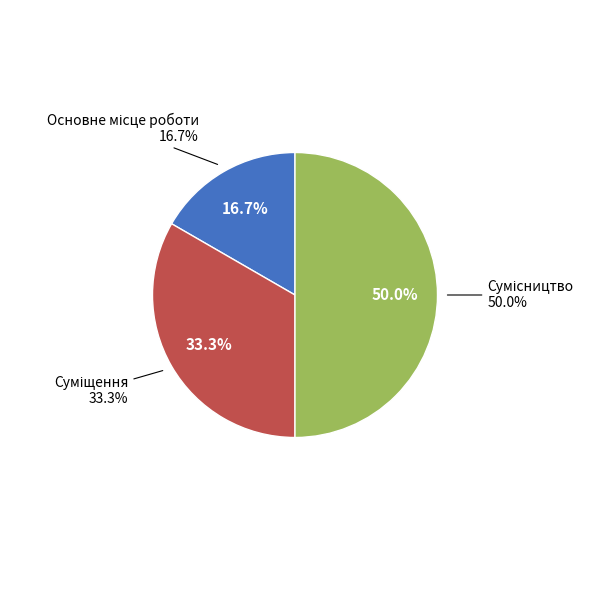

Combined, do Основне місце роботи and Сумісництво account for over 50%?

Yes